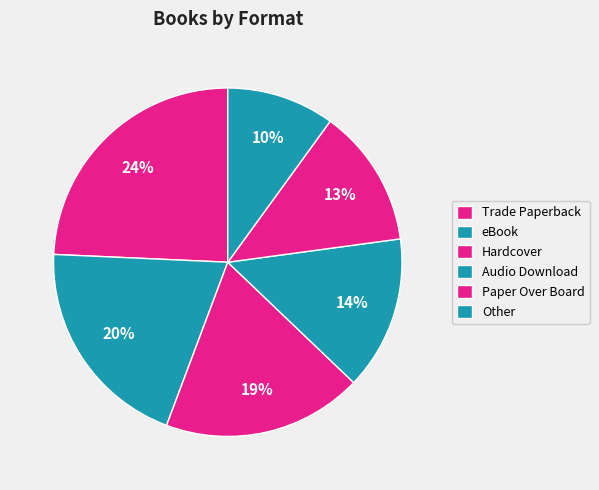

Rank the categories by value from highest to lowest.

Trade Paperback, eBook, Hardcover, Audio Download, Paper Over Board, Other